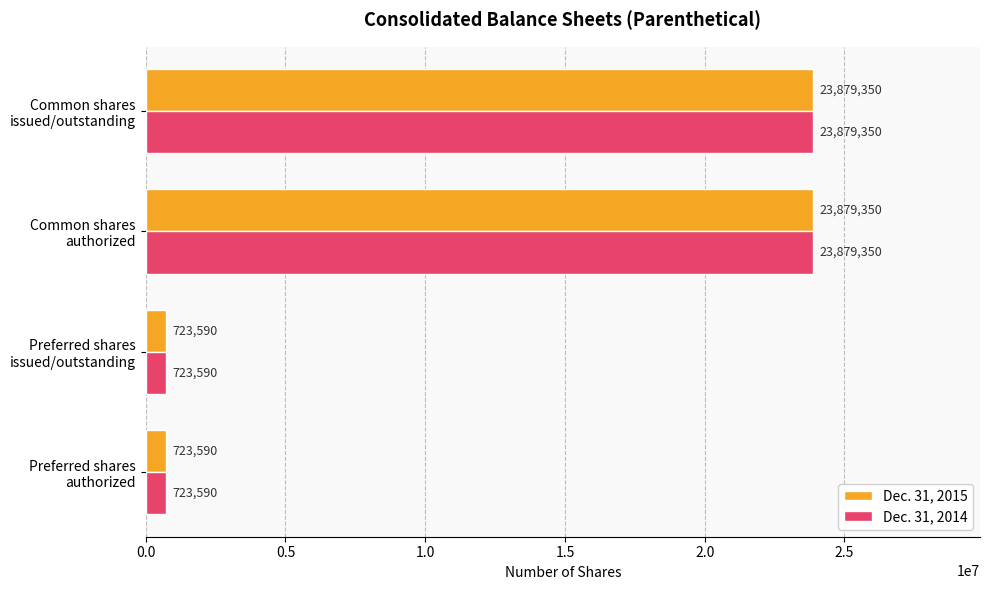

How many Dec. 31, 2014 values are between 723590 and 23879350?

4